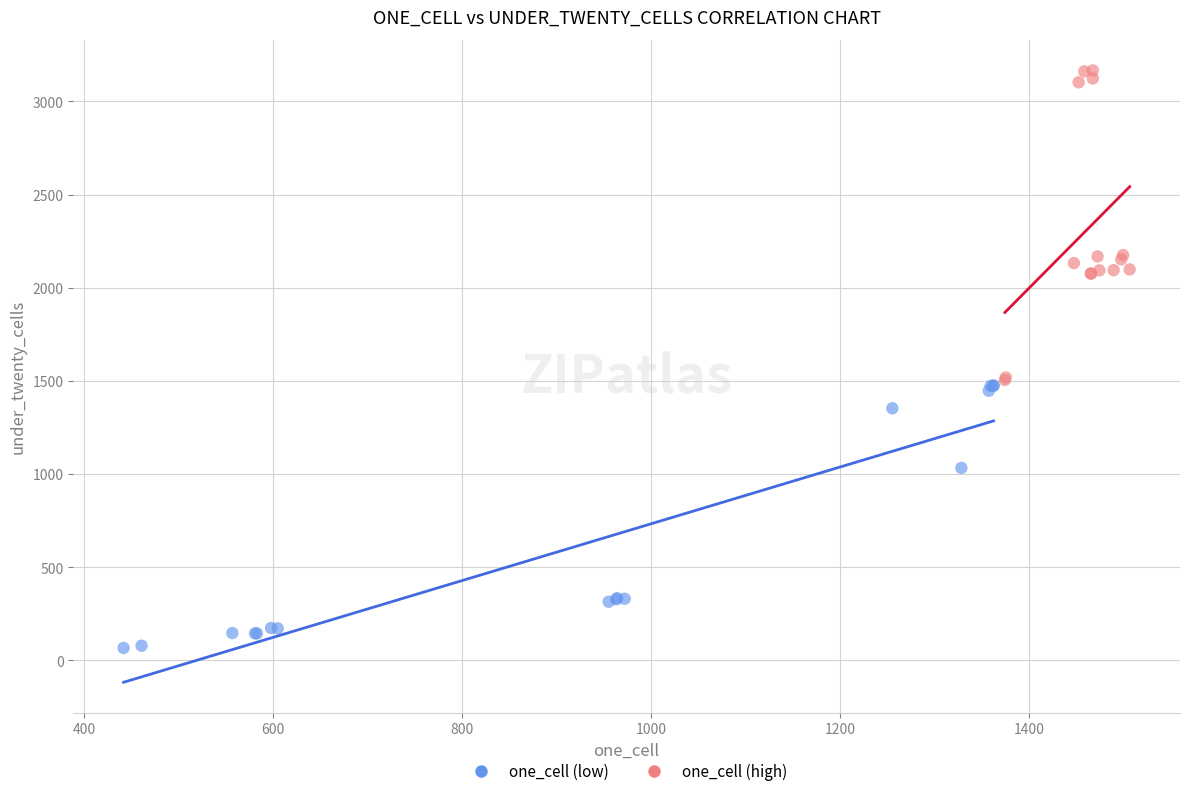

Which series contains the highest Y value?

one_cell (high)